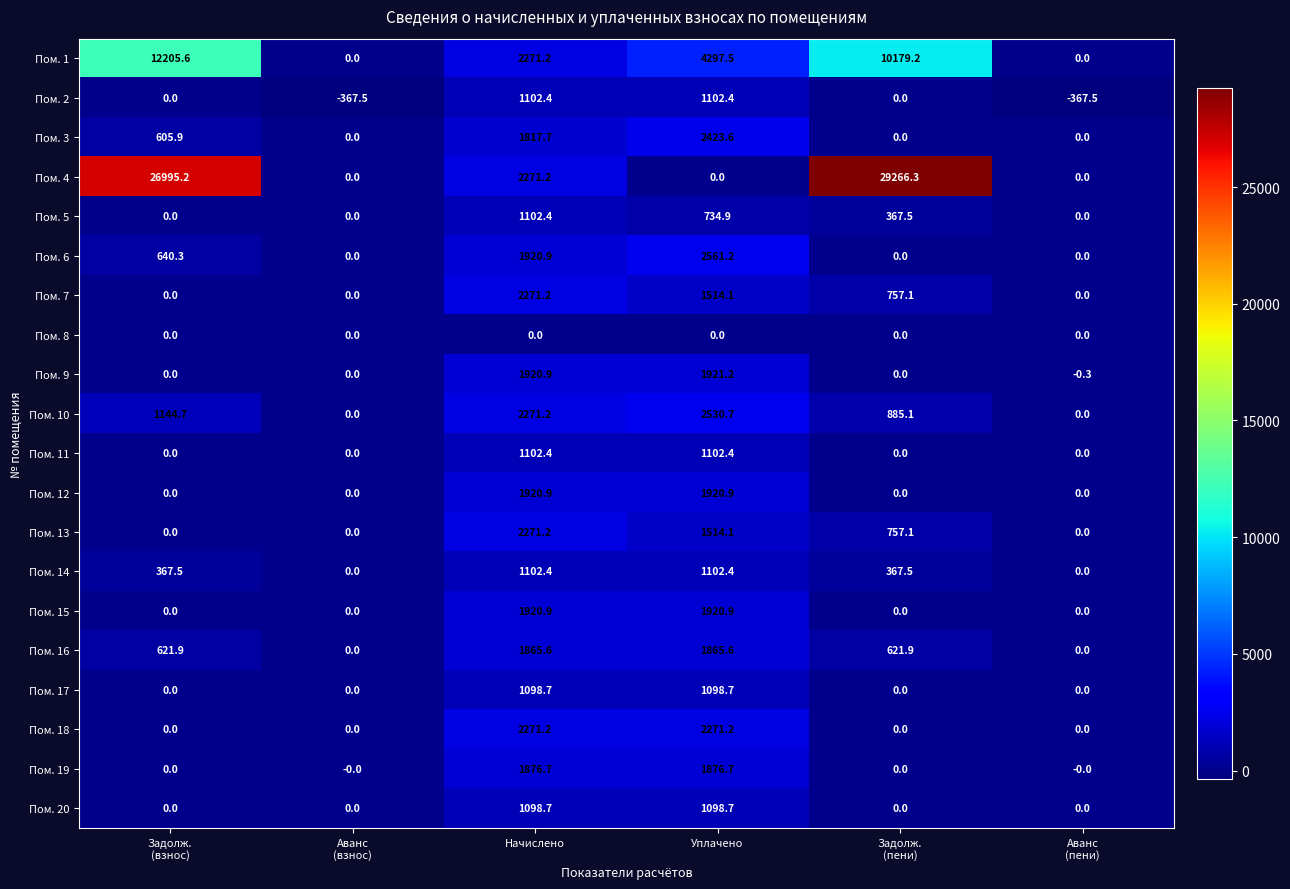

Which series changed the most between Уплачено and Задолж.
(пени)?

Пом. 4